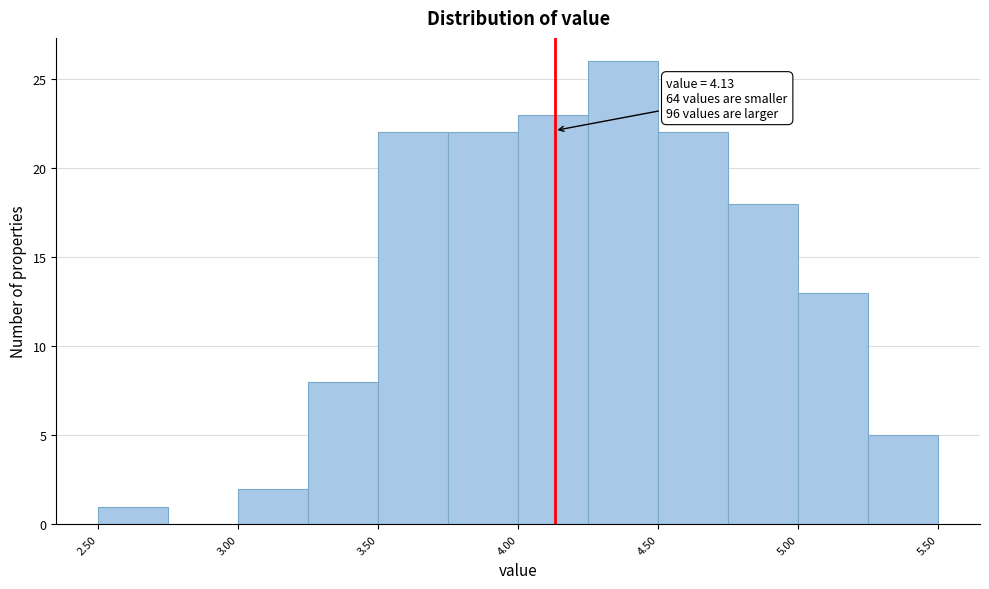

Over which range of the x-axis is the bar tallest?

4.25 to 4.50